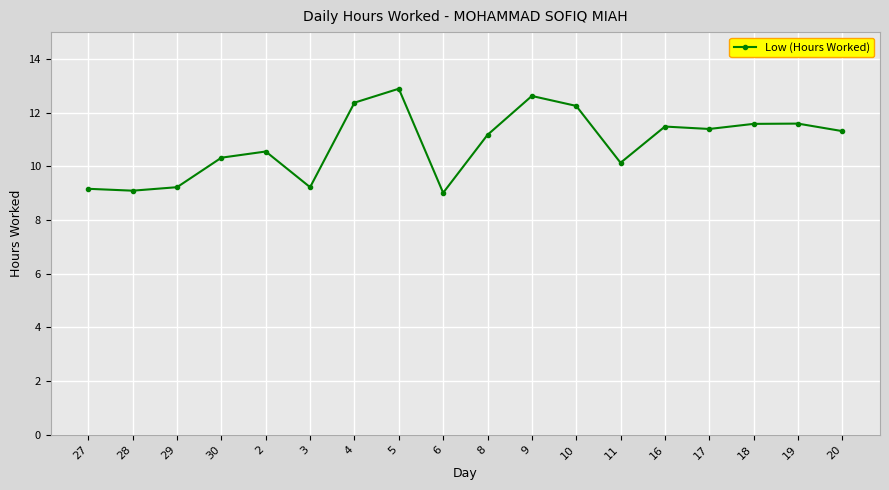

What is the label of the 5th point from the right?

16